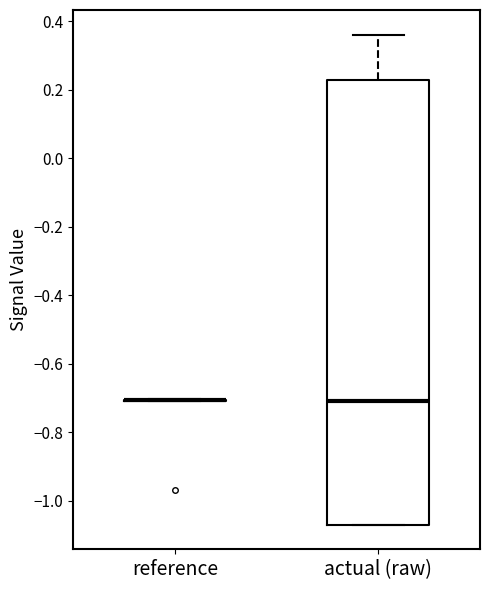

Reading left to right, read every box against the y-axis: the position of its median line, the range the box covers, and the ends of its whiskers. The values are not printed on the chart, so give them approximately, as read against the axis.

reference: box collapsed to a line at -0.70, whiskers -0.70 to -0.70
actual (raw): median -0.70, box -1.06 to 0.22, whiskers -1.06 to 0.36